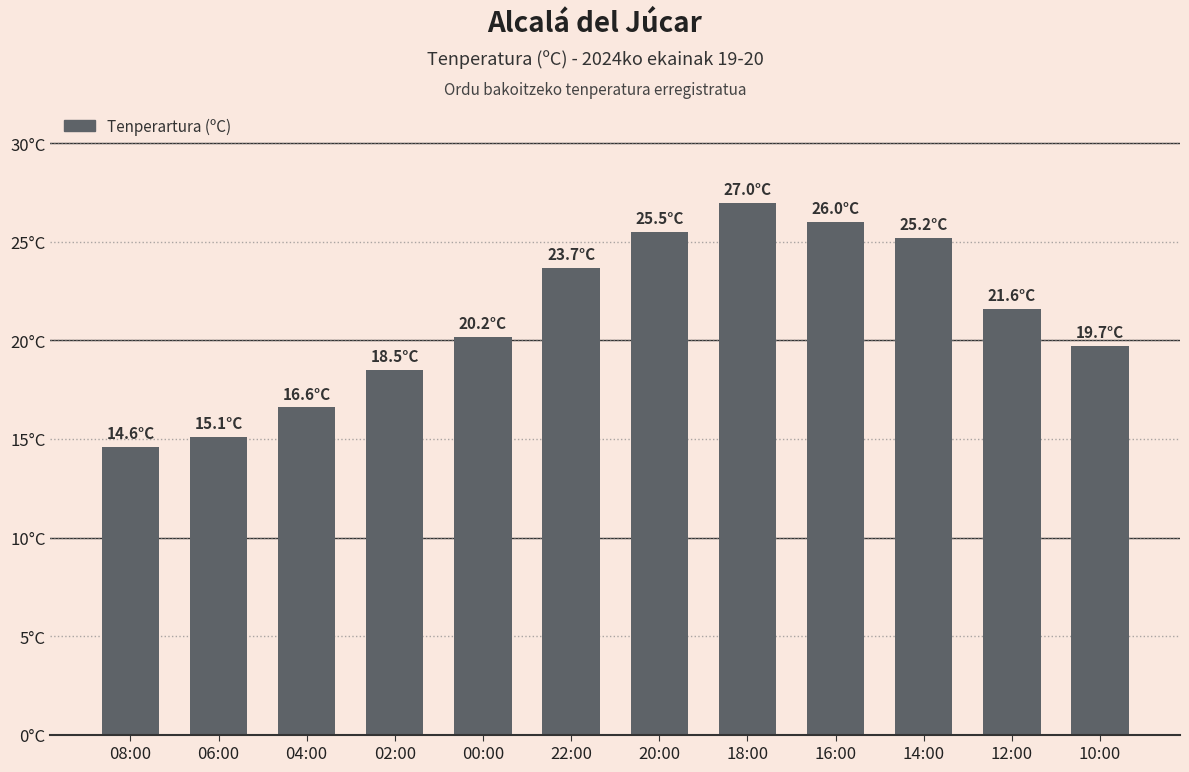

What is the label of the 12th bar from the right?

08:00